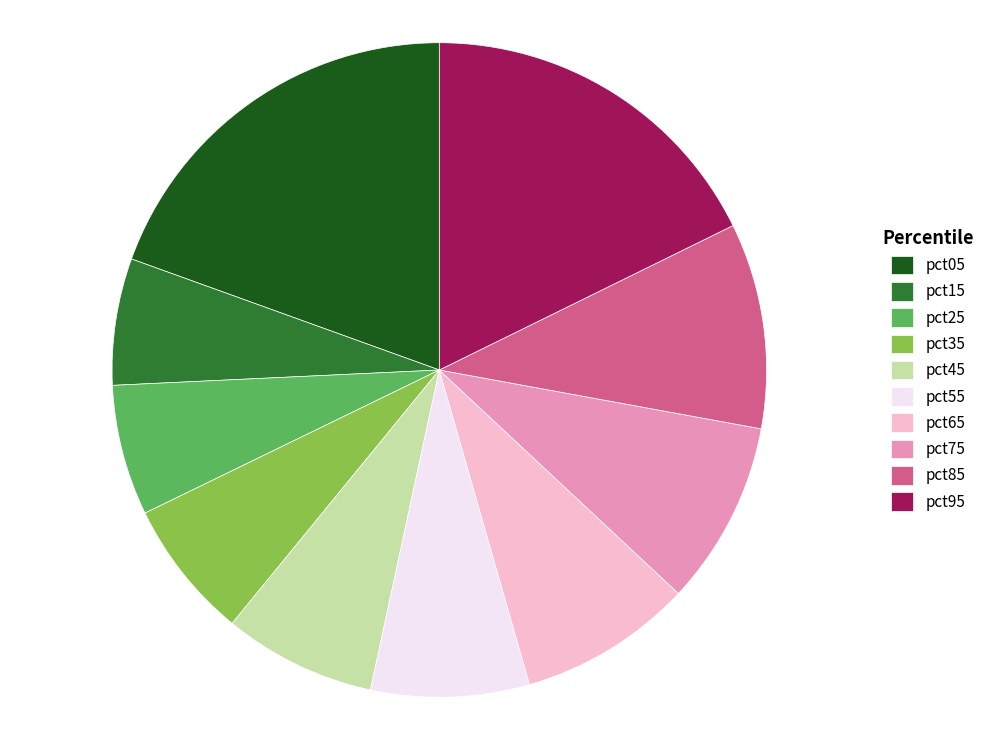

Do pct75 and pct65 together represent more than half of the pie?

No